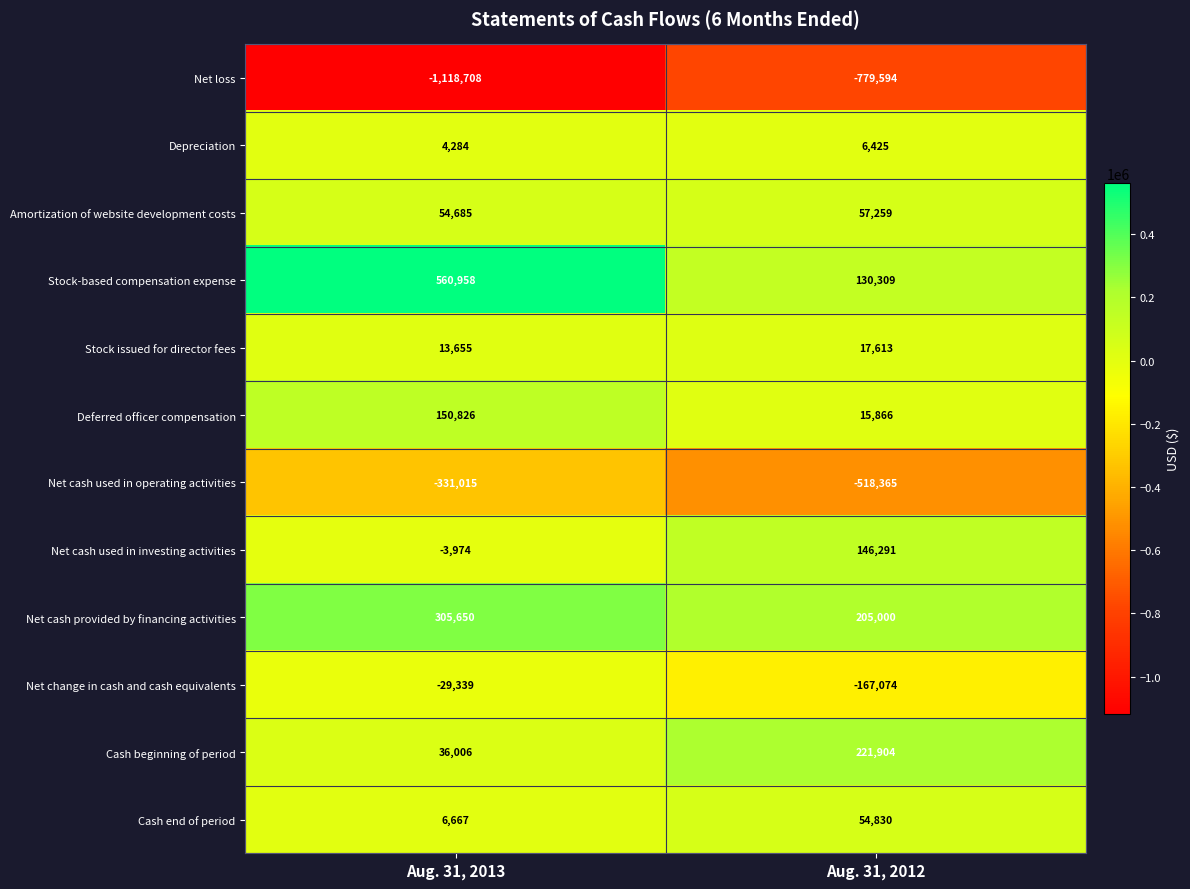

Which series changed the most between Aug. 31, 2013 and Aug. 31, 2012?

Stock-based compensation expense